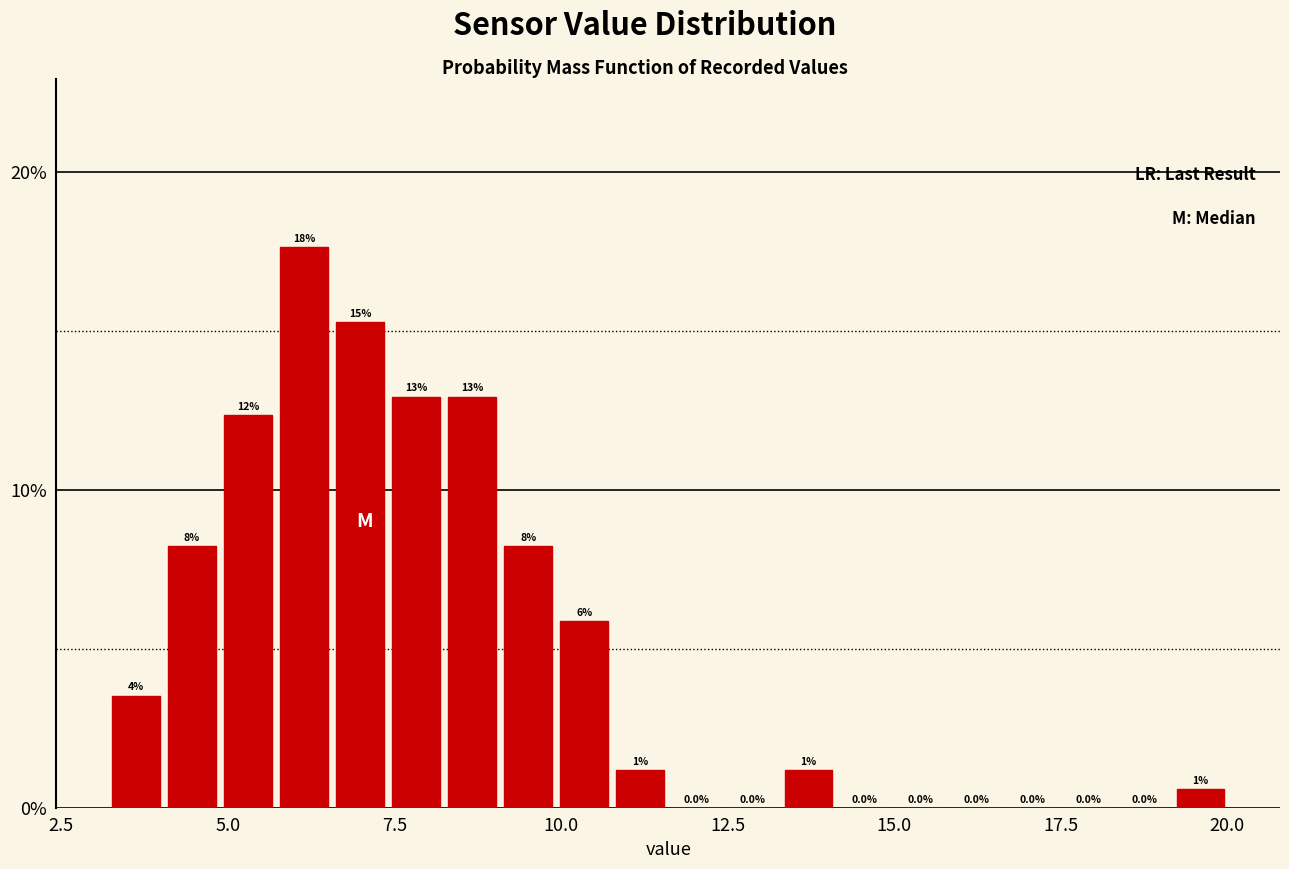

Around what value on the x-axis is the tallest bar? Give the approximate position of its centre, as read against the axis.

6.0